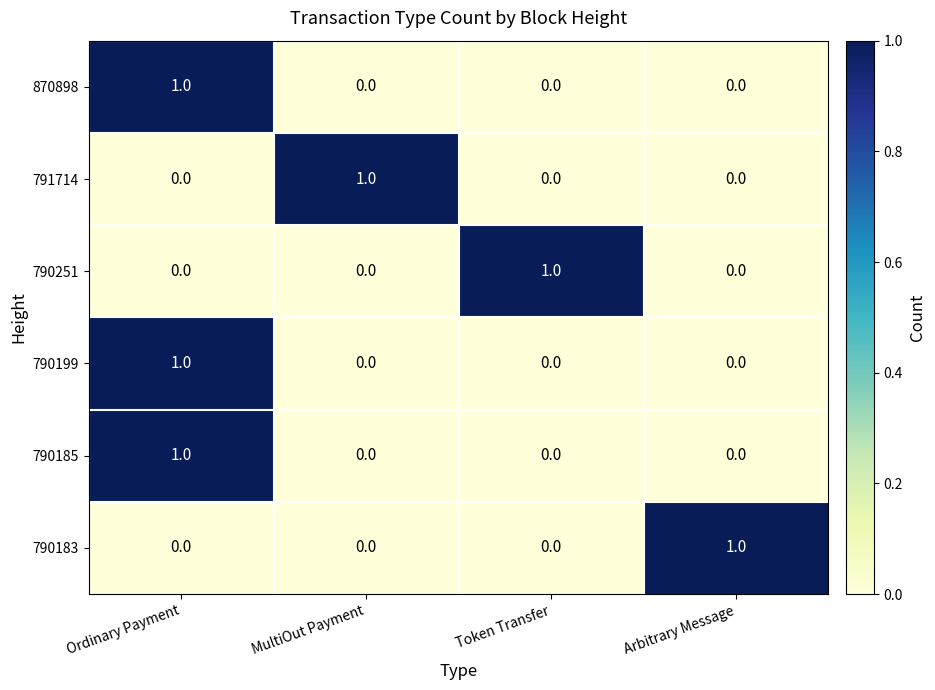

Reading left to right, list all the values displayed in this chart.

870898: 1	0	0	0
791714: 0	1	0	0
790251: 0	0	1	0
790199: 1	0	0	0
790185: 1	0	0	0
790183: 0	0	0	1